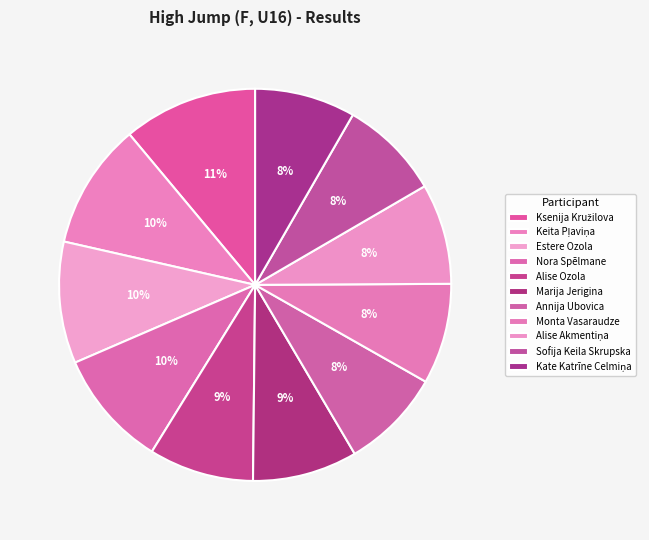

How many slices are in this pie chart?

11